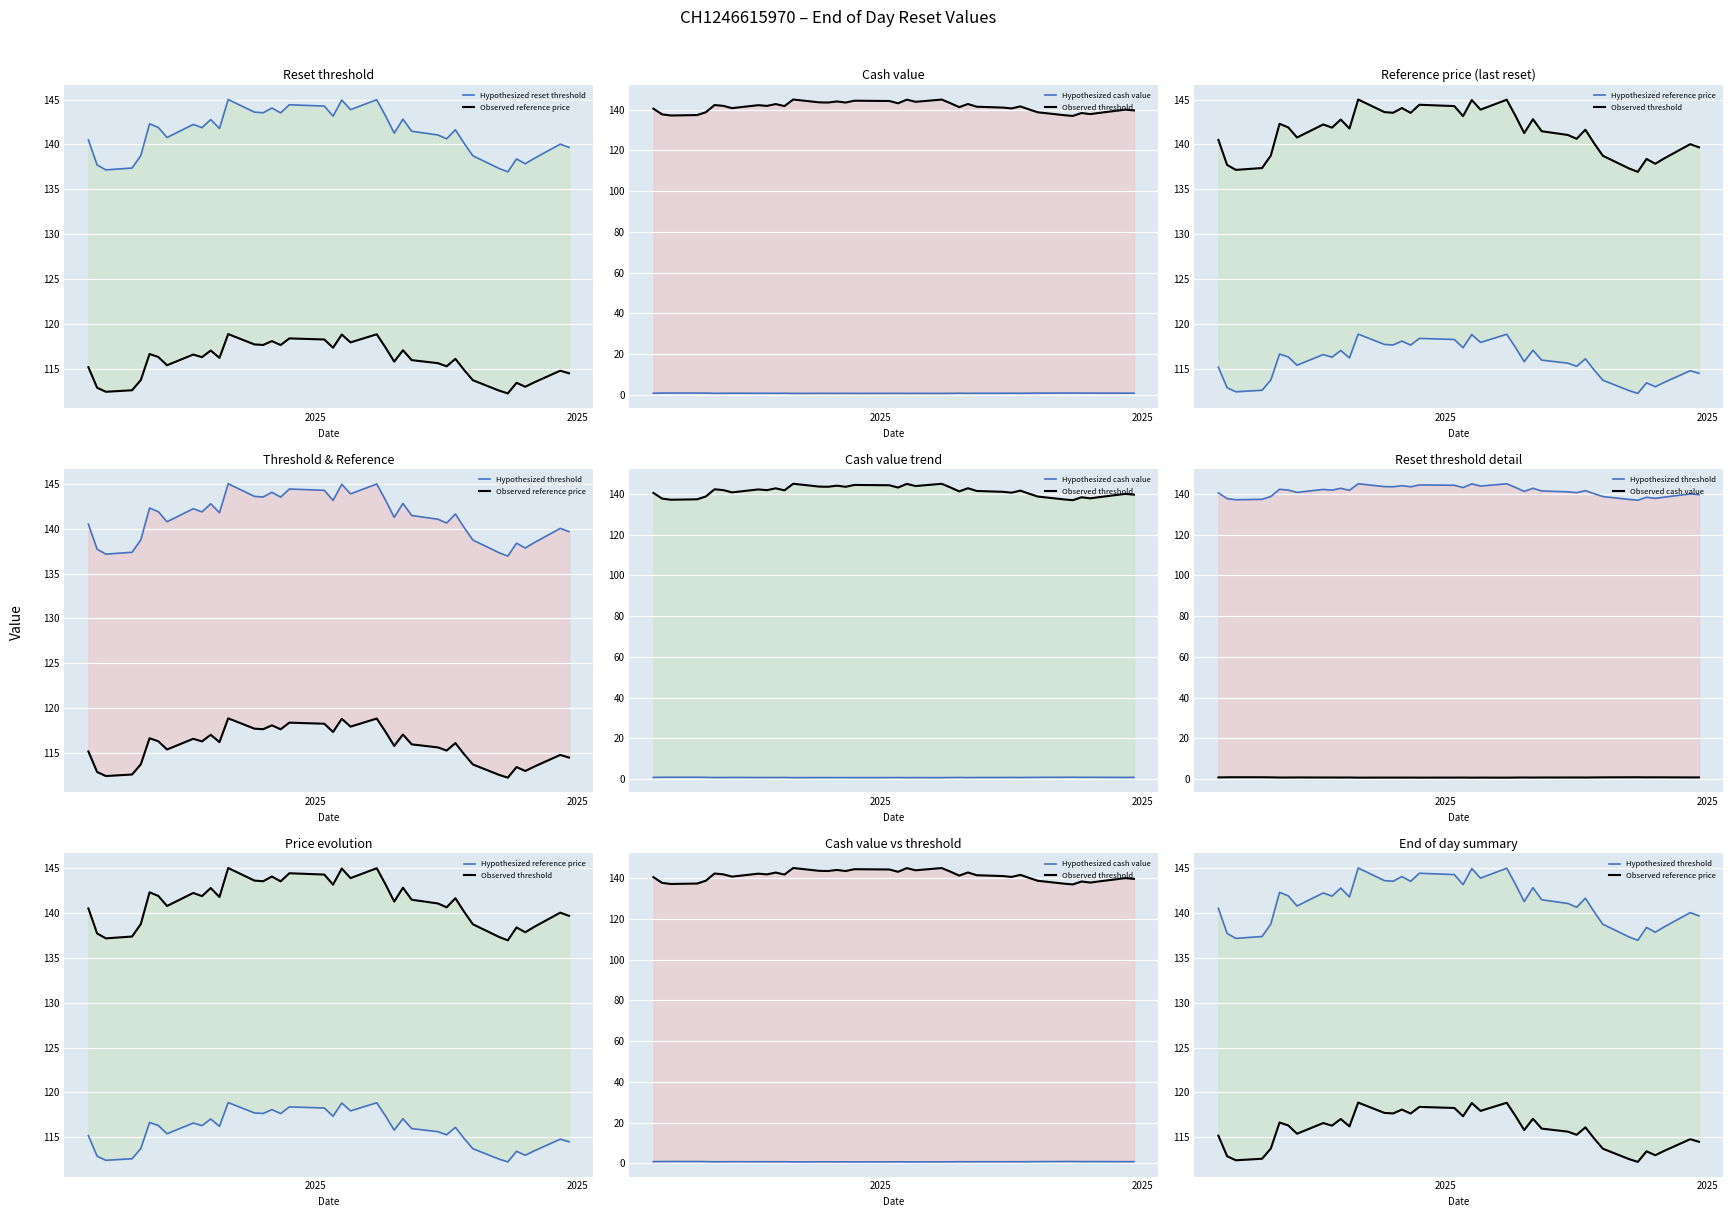

What is the label of the 35th point from the left?

2025-09-24